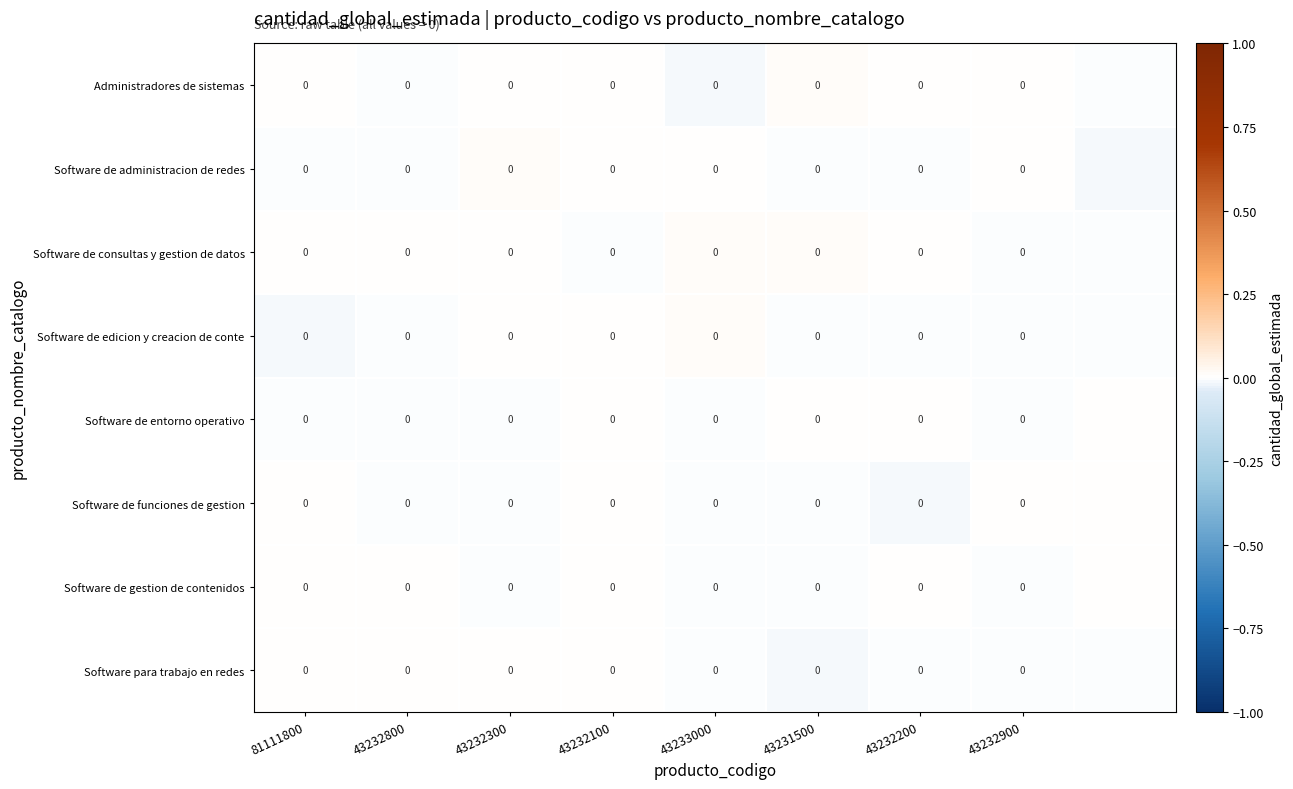

True or false: Software para trabajo en redes has a value of 0.0 at 43232100.

True